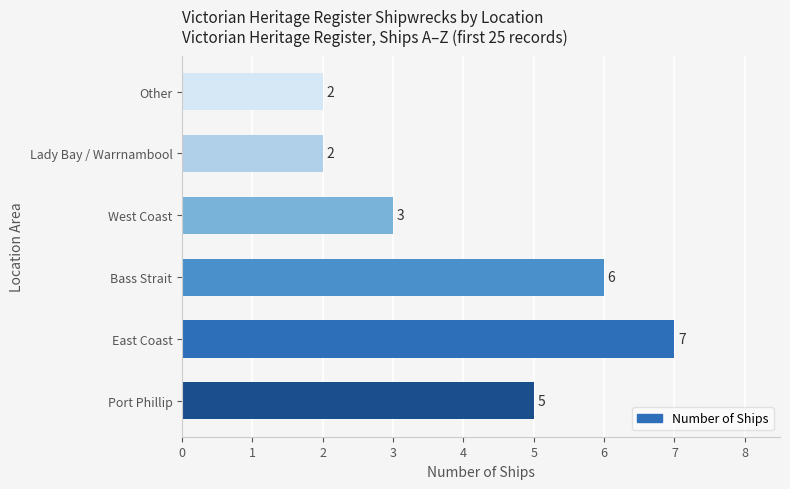

What is the average value?

4